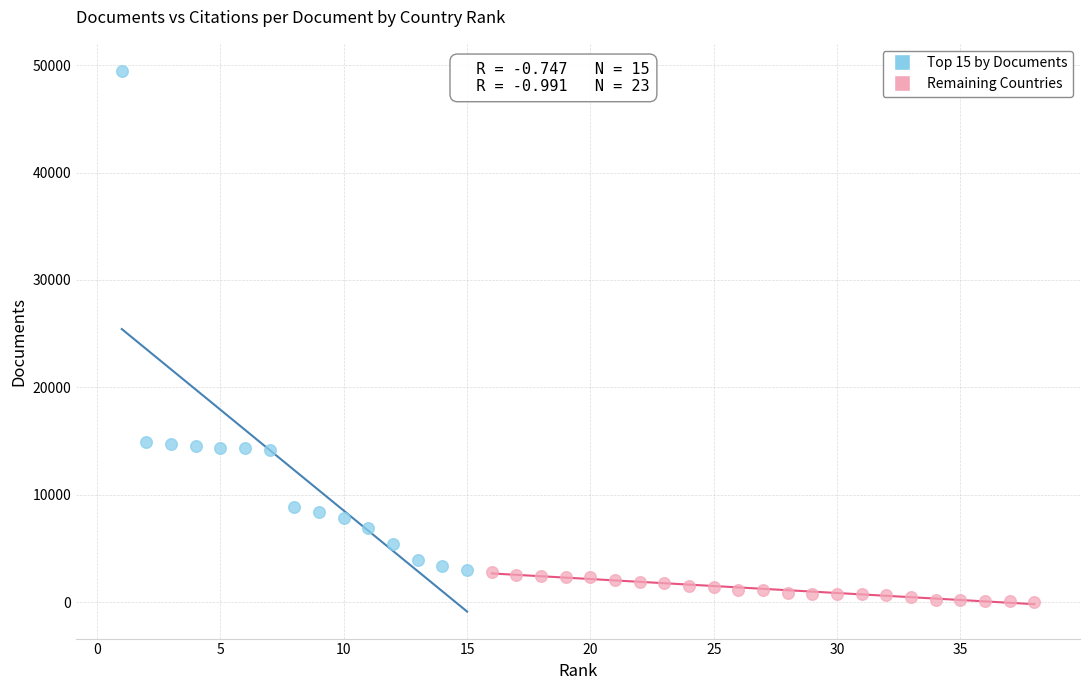

Which series has the widest spread of Y values?

Top 15 by Documents